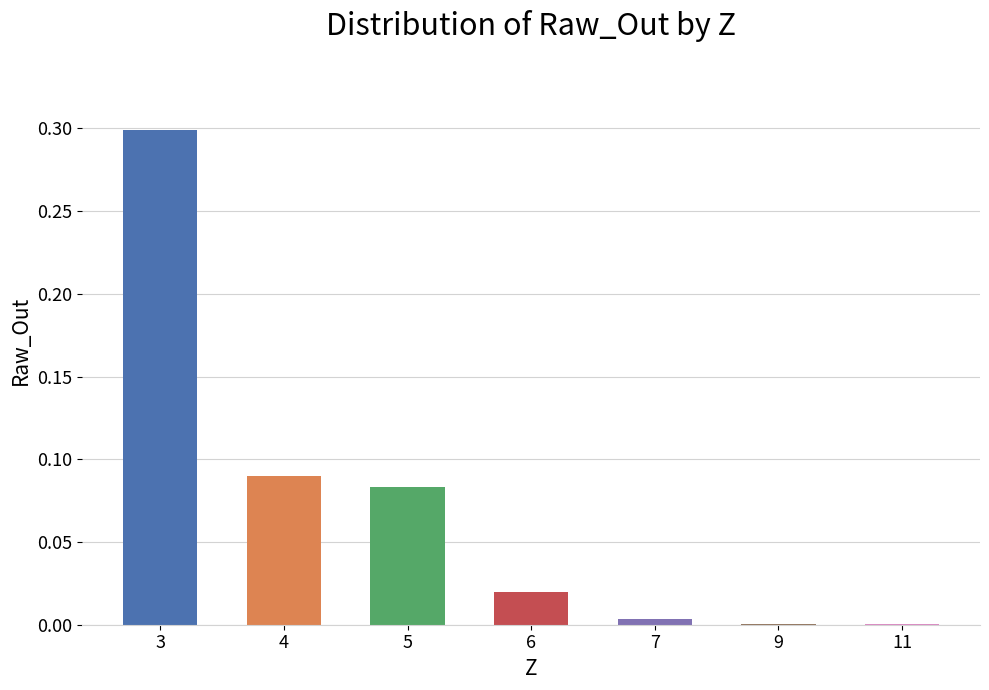

What is the sum of all values?

0.5